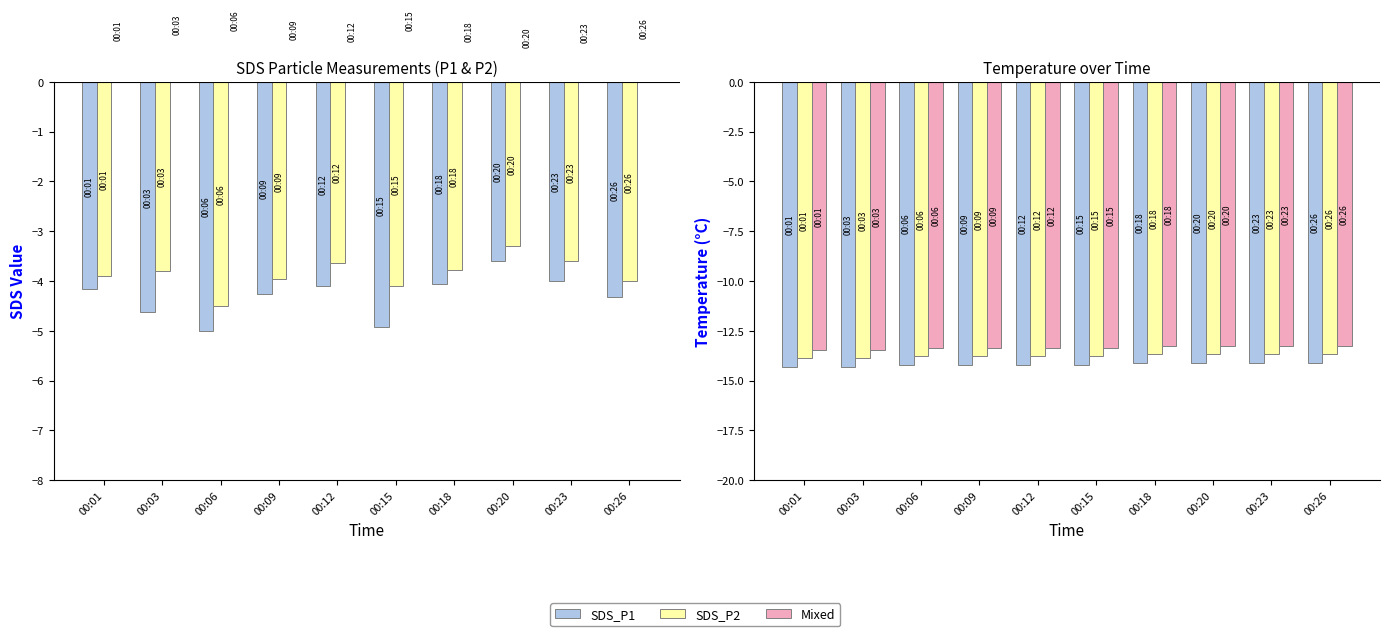

Does the chart contain any negative values?

Yes